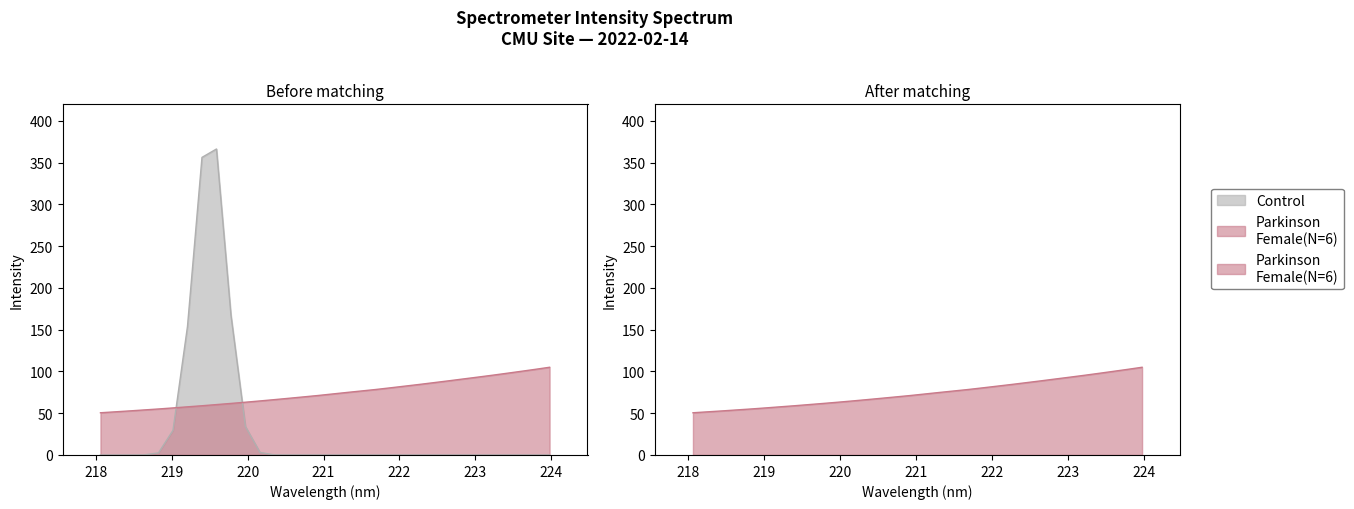

What is the average value?

74.1